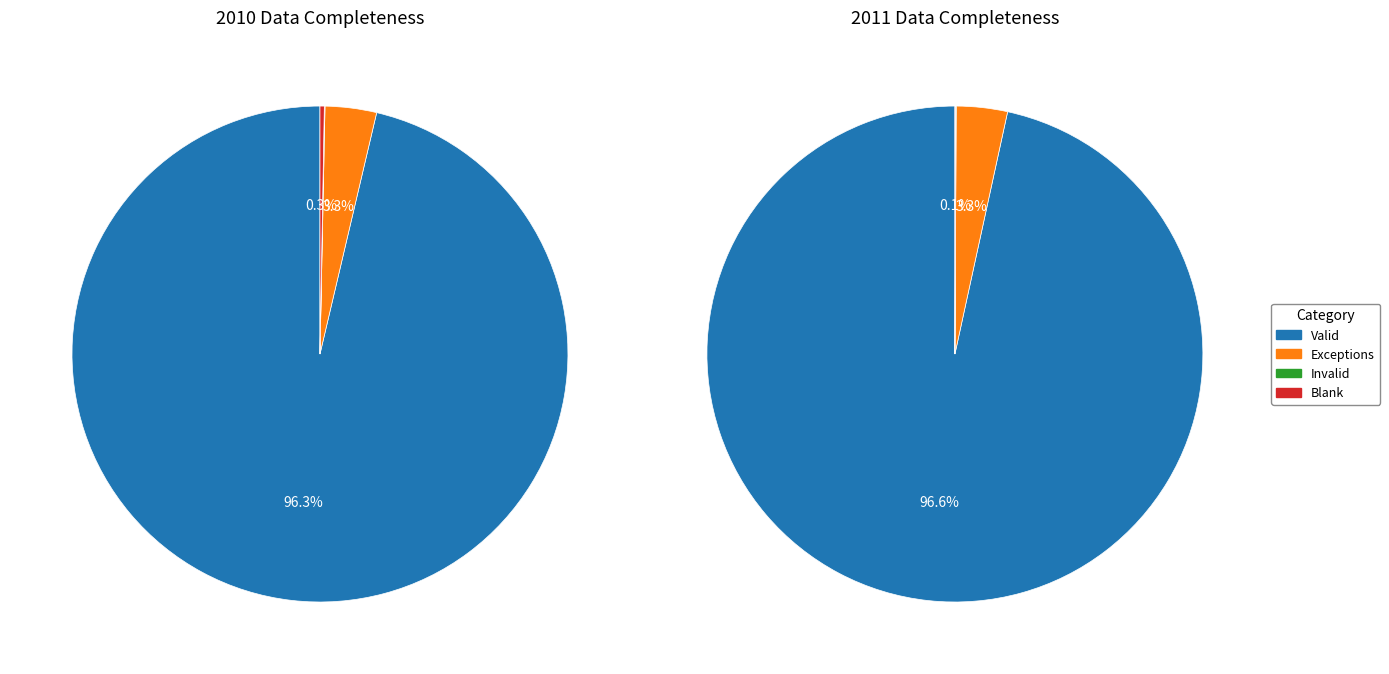

Is it true that 3 is 14% of the pie?

False